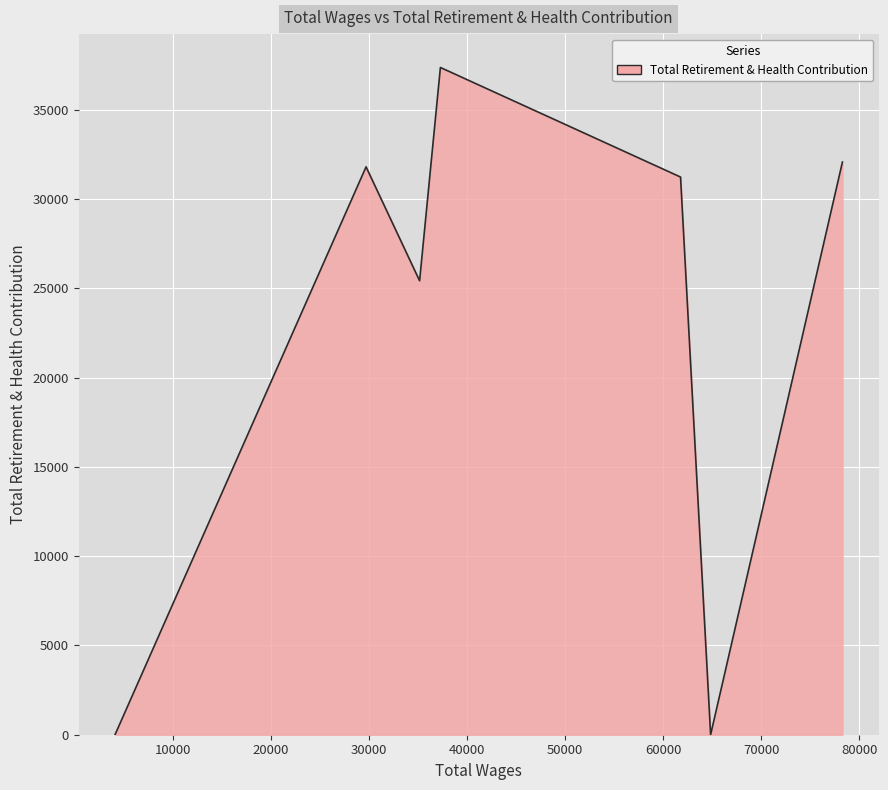

What is the difference between the maximum and minimum values?

37376